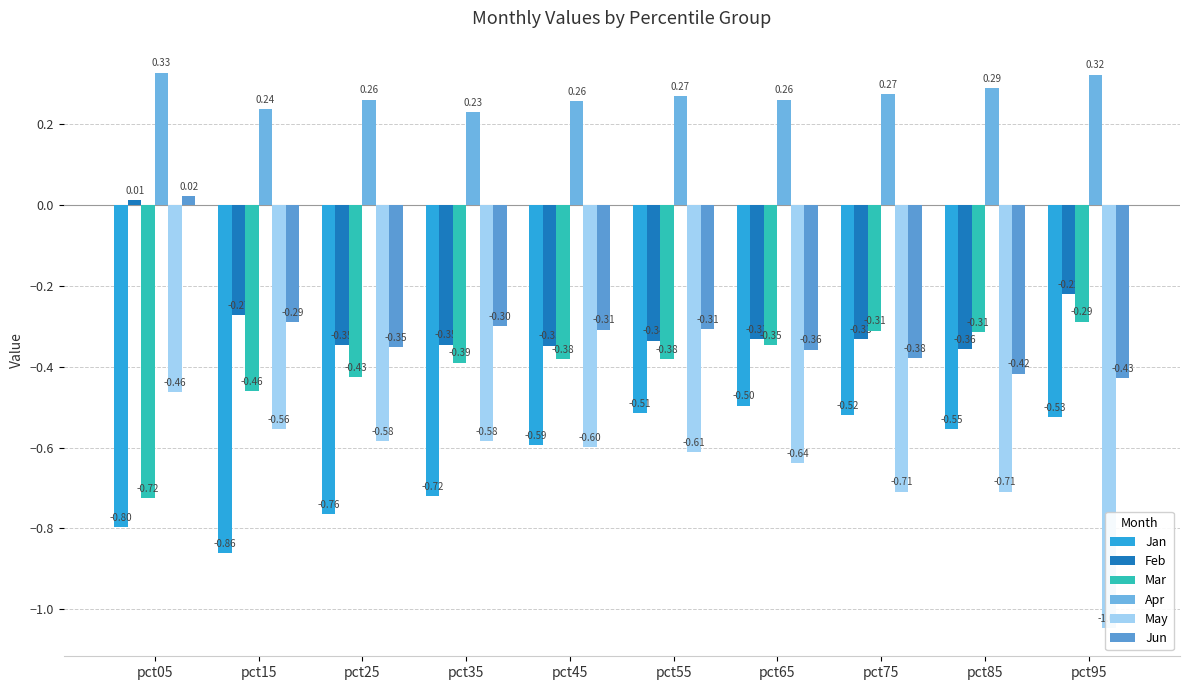

Are the bars horizontal?

No